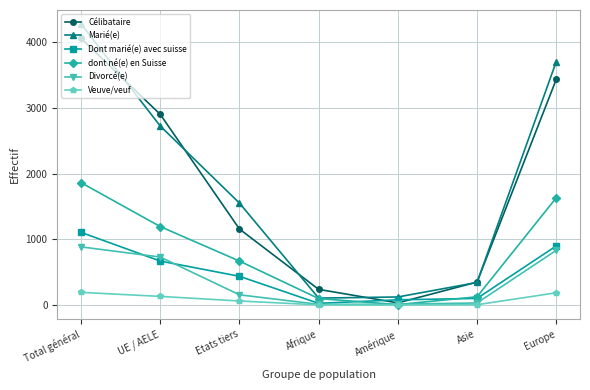

Which series has the widest spread of values?

Marié(e)